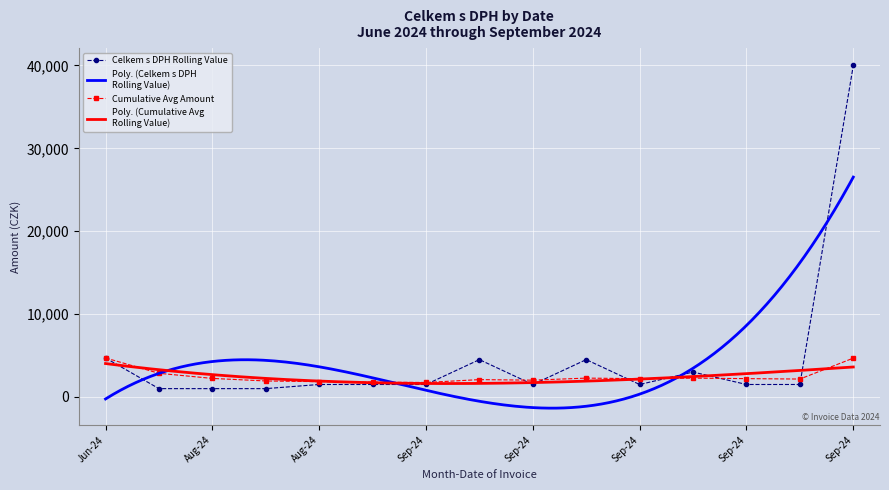

Which category has the highest value across all series?

Sep-24